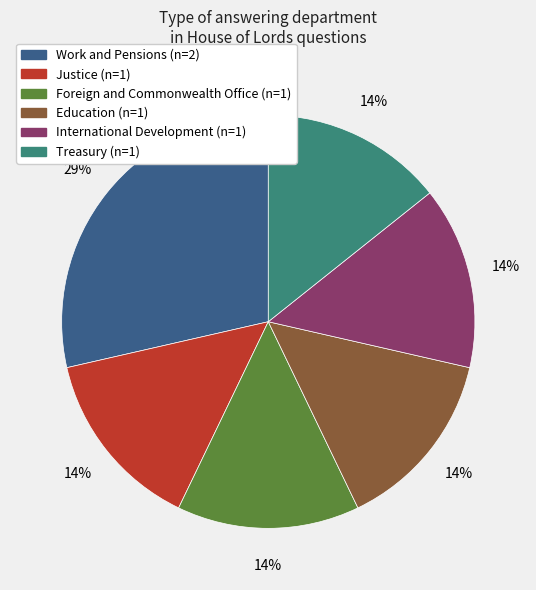

Does any single category account for the majority?

No